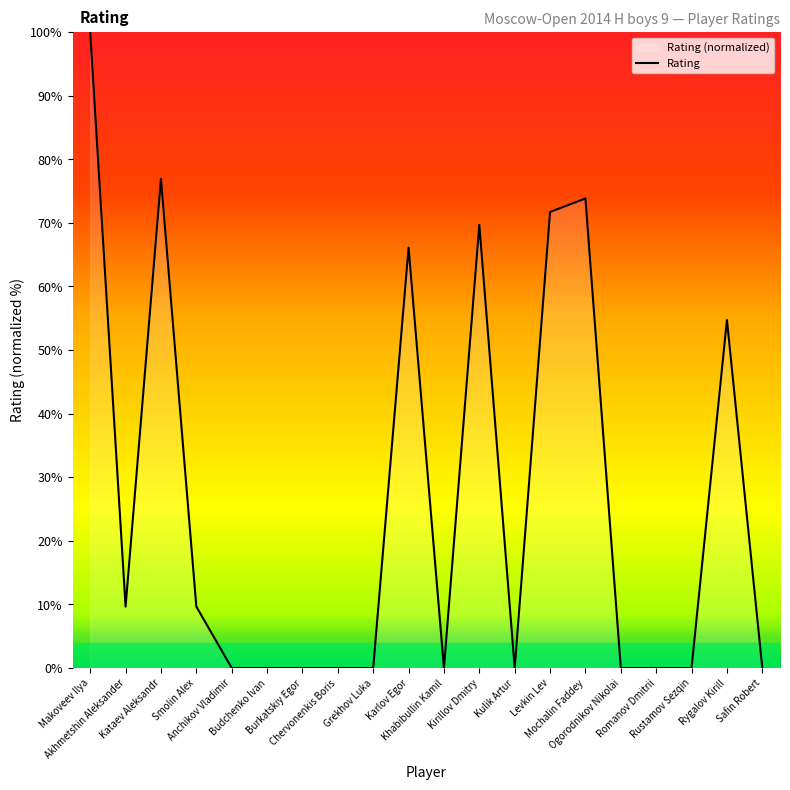

How many data points does each series have?

20